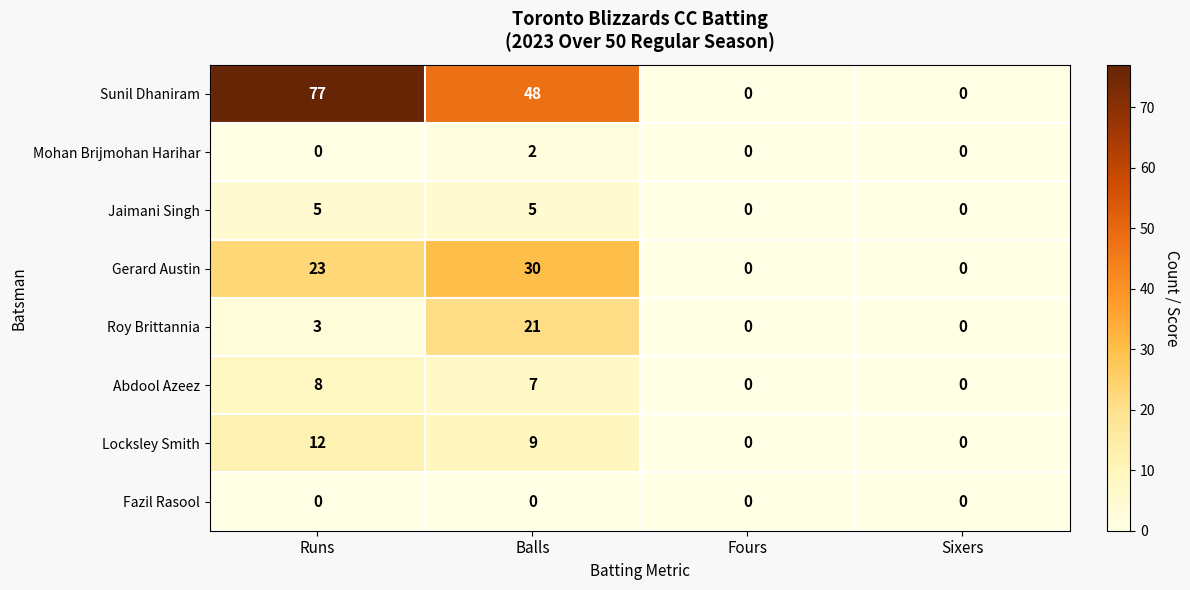

Is it true that Gerard Austin equals 0 at Fours?

True